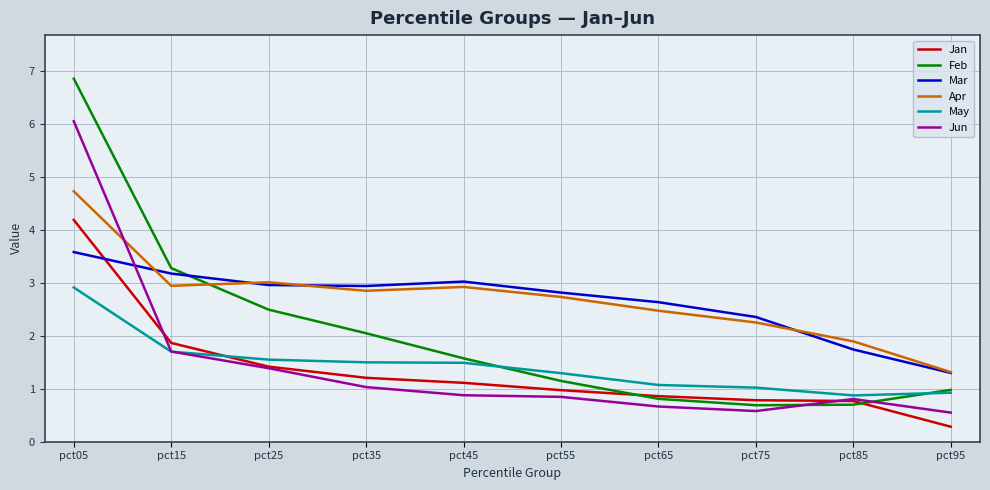

Which series has the widest spread of values?

Feb